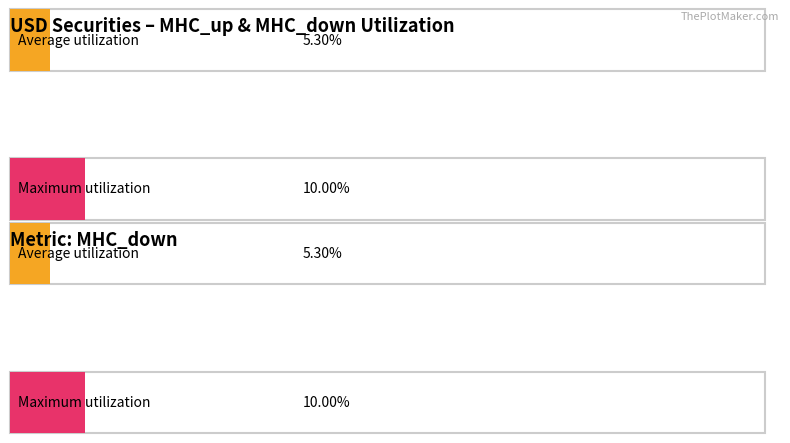

Which series has the largest total across all categories?

MHC_up